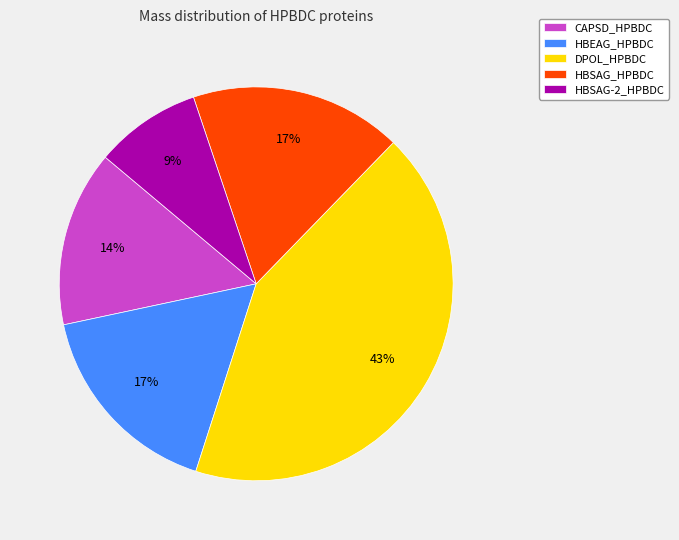

To the nearest percent, what is the difference between the largest and smallest slice percentages?

34%